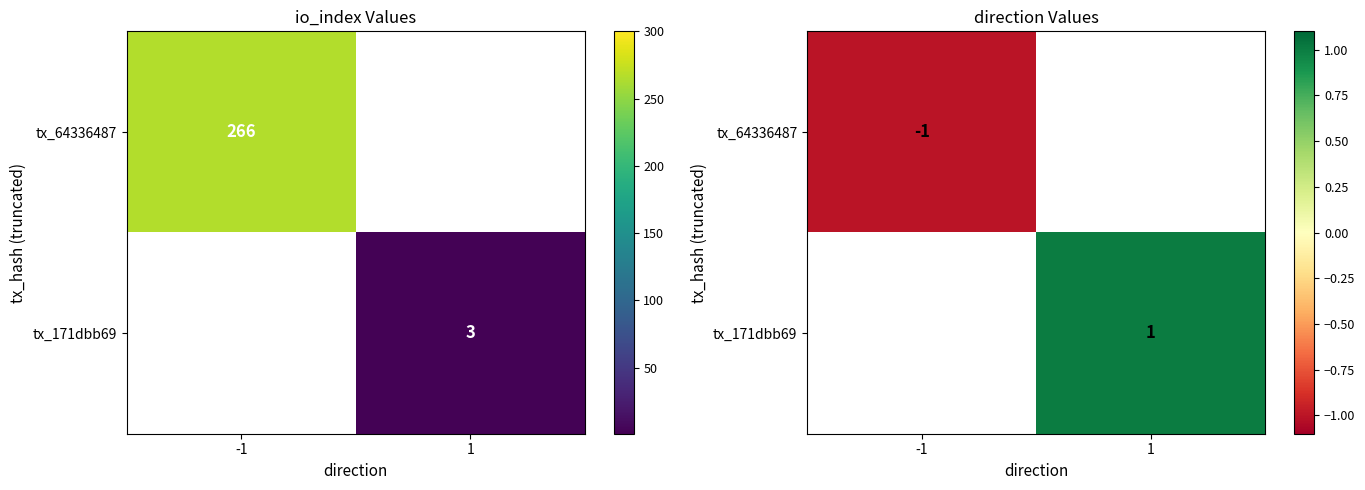

What is the smallest value displayed?

-1.0